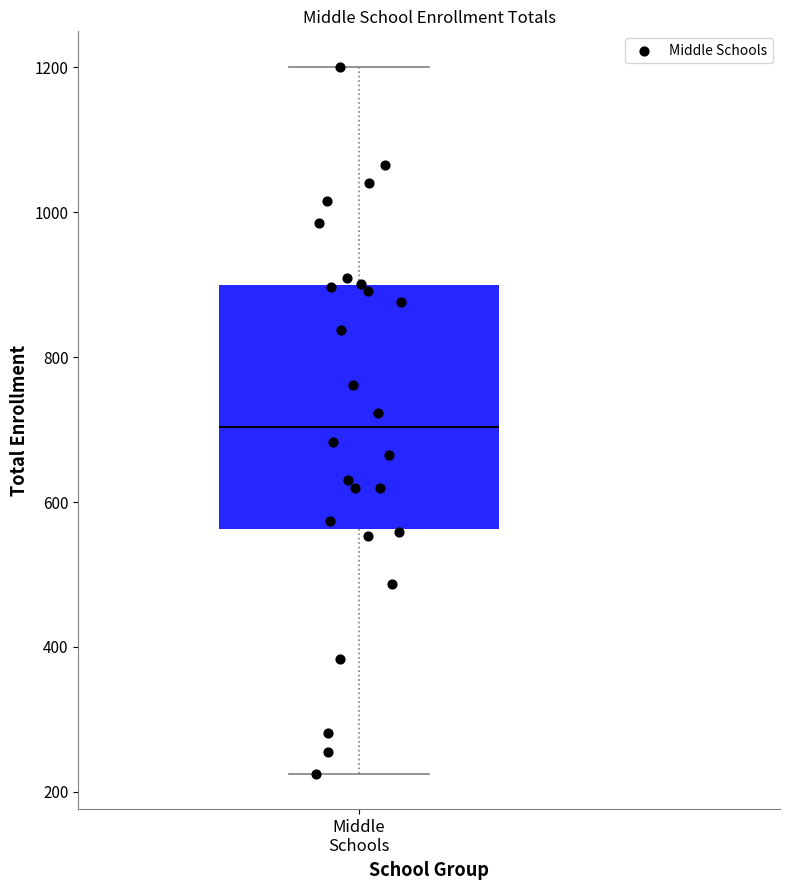

Read this box plot against the y-axis: the position of the median line, the range covered by the box, and the ends of both whiskers. The values are not printed on the chart, so give them approximately, as read against the axis.

median 700, box 560 to 900, whiskers 220 to 1200